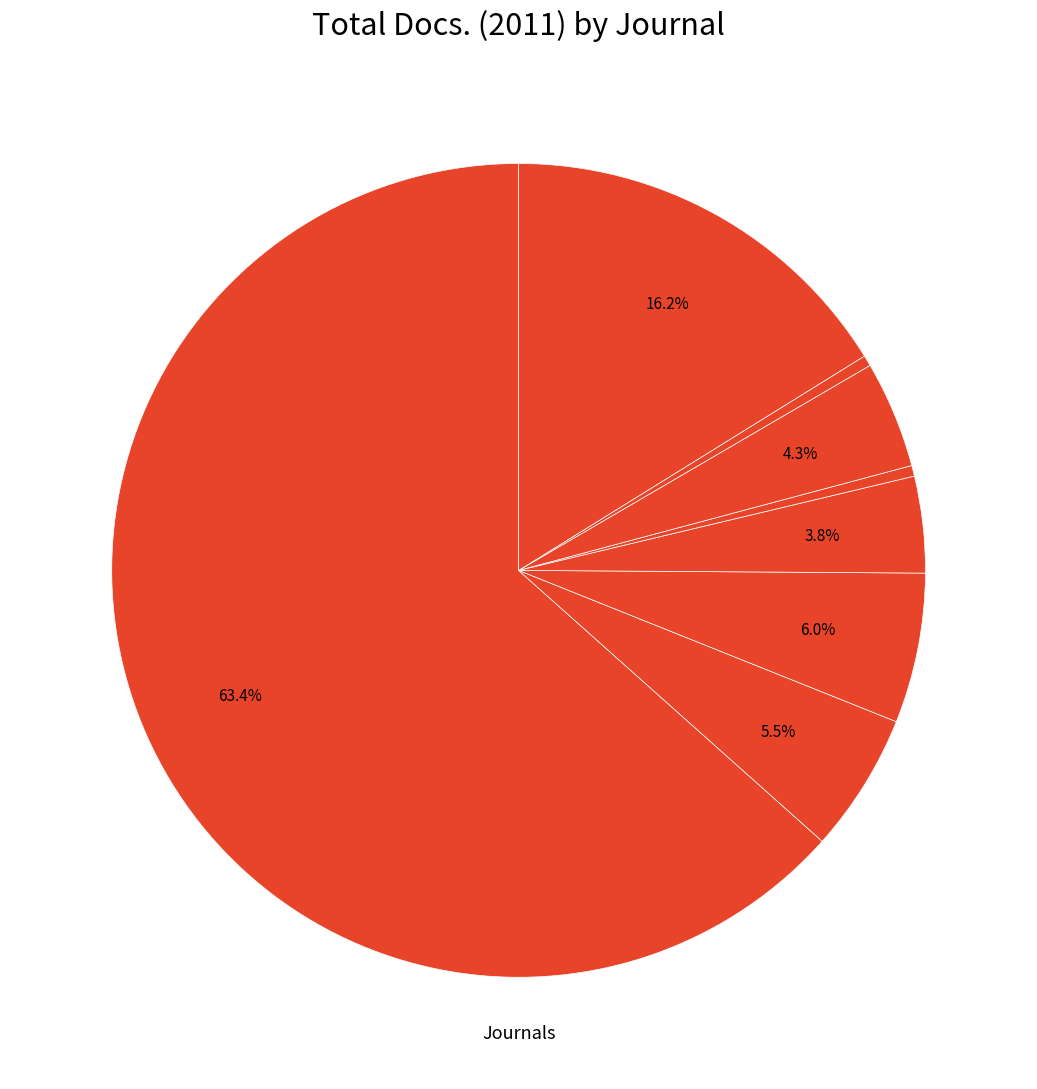

Which category has the biggest portion of the pie?

International Journal of Biological Sciences